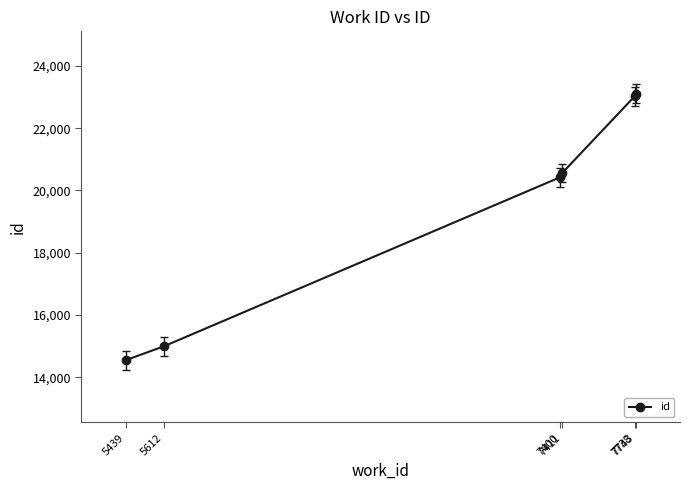

What is the difference between the maximum and minimum values?

8557